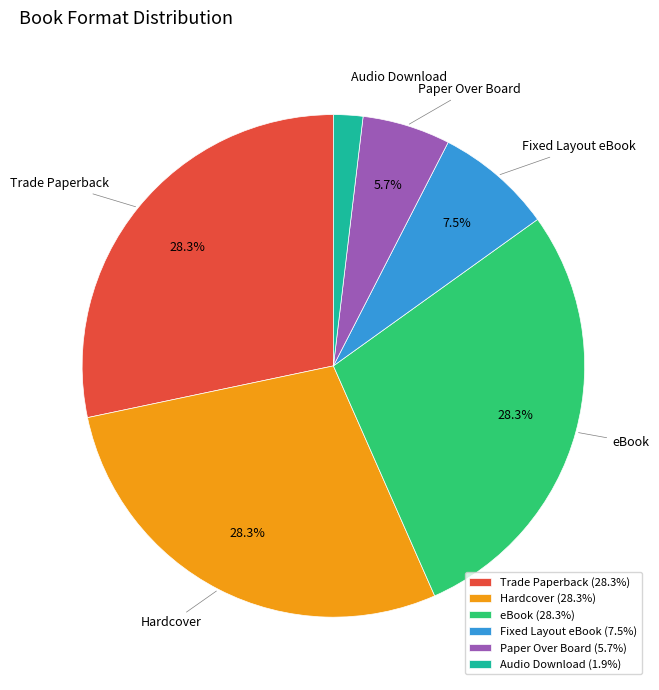

To the nearest percent, what percentage of the pie is Audio Download?

2%